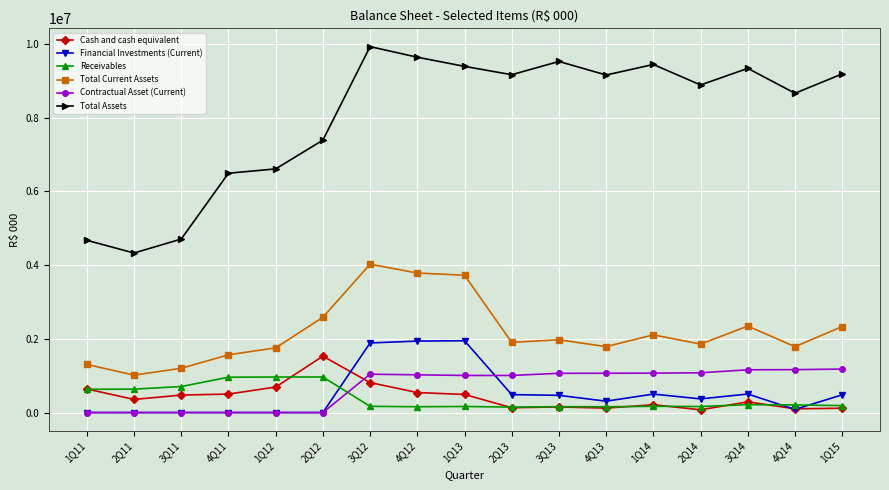

Which series has the largest range (max minus min)?

Total Assets